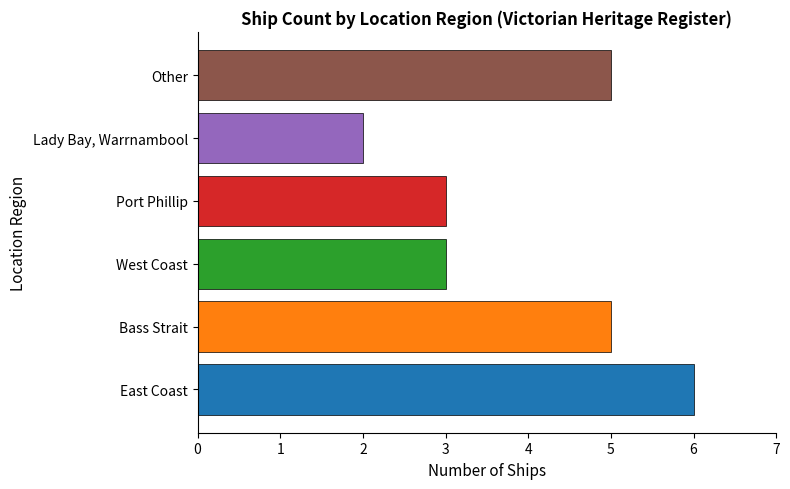

Which label corresponds to the smallest value in the chart?

Lady Bay, Warrnambool